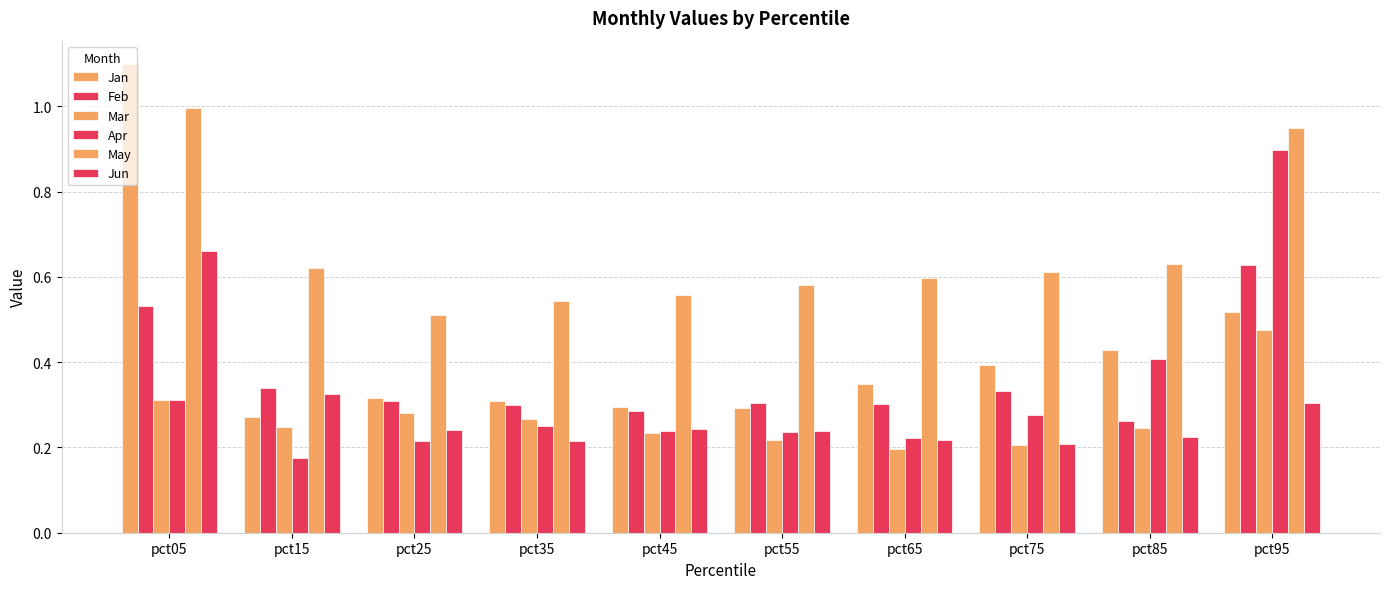

What is the value of the Jan bar at the 8th from the left?

0.4